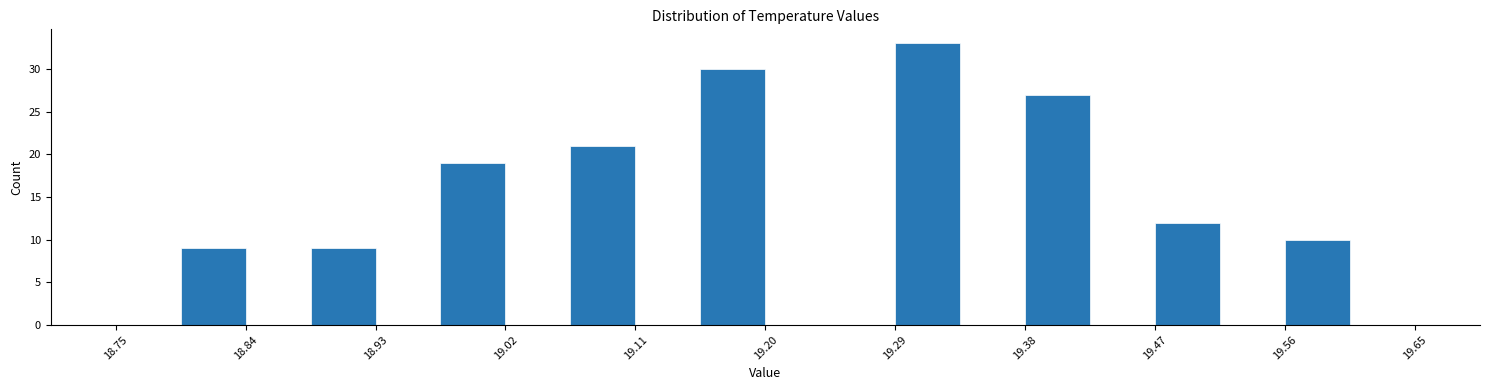

Reading left to right, transcribe this chart: for each bar, give the range it covers on the x-axis and its height. Neither the bar edges nor the heights are printed on the chart, so give them approximately, as read against the axes.

18.750 to 18.795: 0
18.795 to 18.840: 9
18.840 to 18.885: 0
18.885 to 18.930: 9
18.930 to 18.975: 0
18.975 to 19.020: 19
19.020 to 19.065: 0
19.065 to 19.110: 21
19.110 to 19.155: 0
19.155 to 19.200: 30
19.200 to 19.245: 0
19.245 to 19.290: 0
19.290 to 19.335: 33
19.335 to 19.380: 0
19.380 to 19.425: 27
19.425 to 19.470: 0
19.470 to 19.515: 12
19.515 to 19.560: 0
19.560 to 19.605: 10
19.605 to 19.650: 0